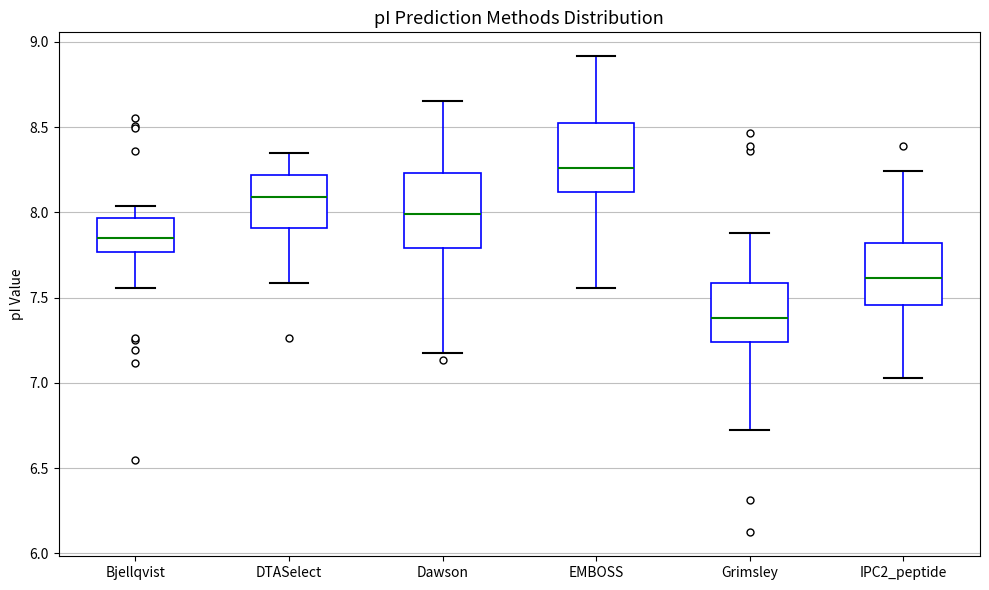

Where does the median line of the box for Bjellqvist sit on the y-axis? The values are not printed on the chart, so give them approximately, as read against the axis.

7.85